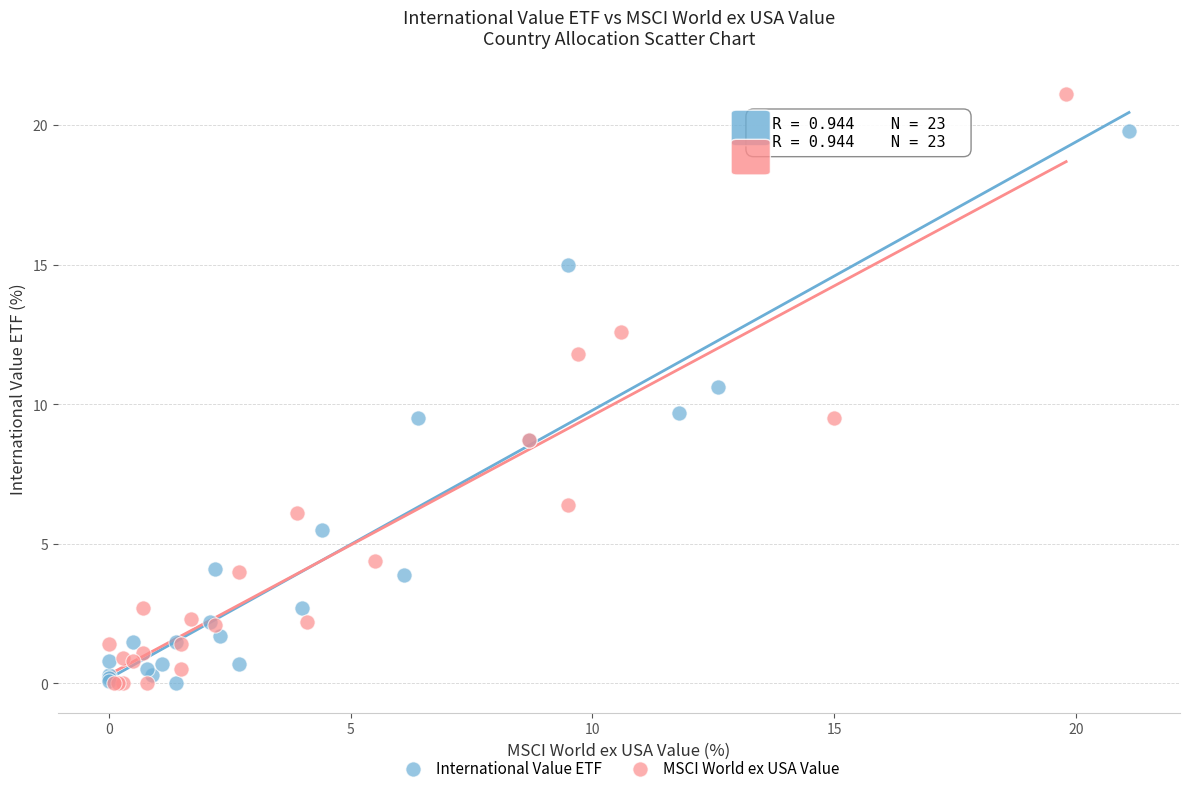

Which series reaches the maximum Y coordinate?

MSCI World ex USA Value